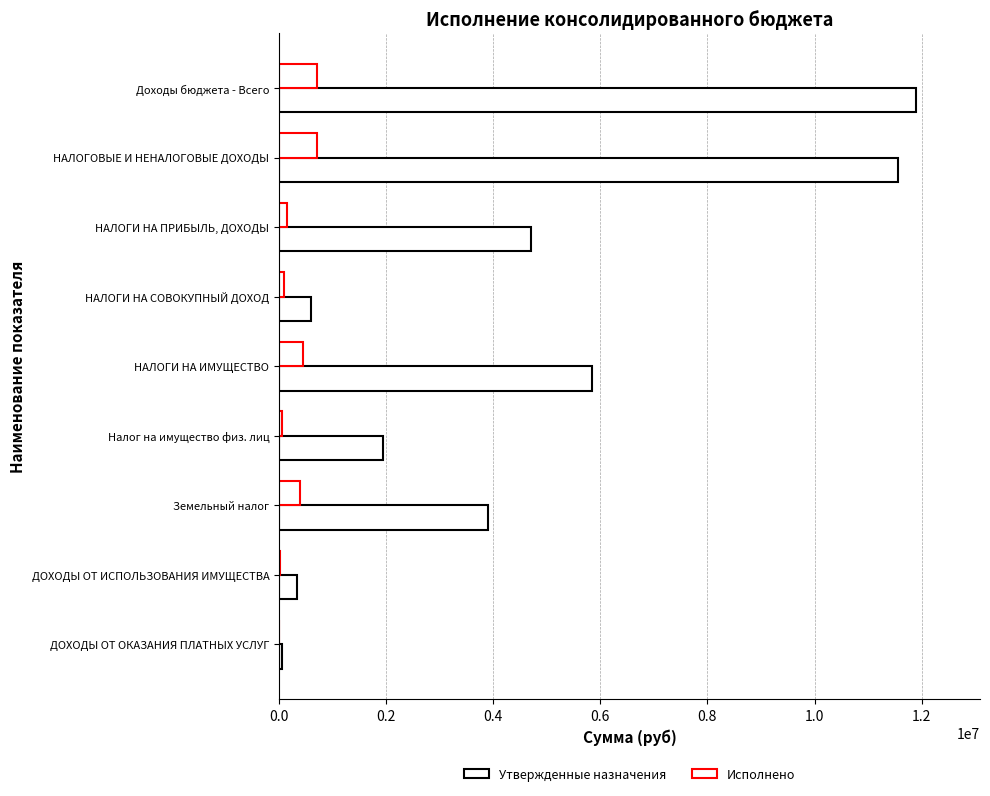

How many data points in Исполнено are above 157561?

5